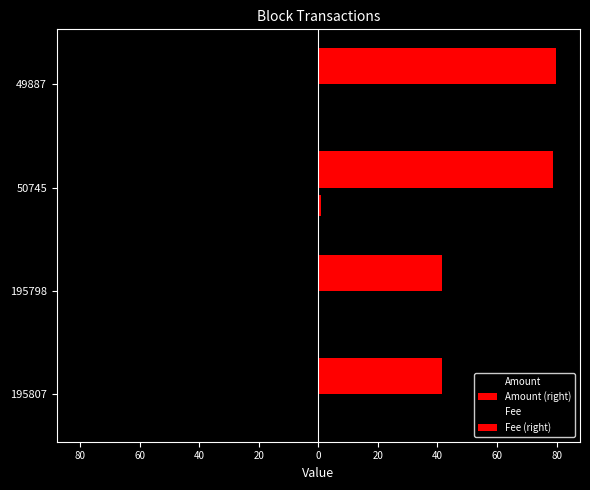

Which series has the largest range (max minus min)?

Amount